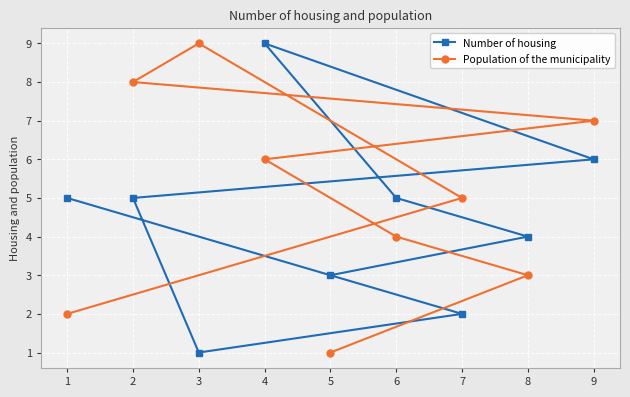

What is the sum of the Number of housing values at 4 and 7?

11